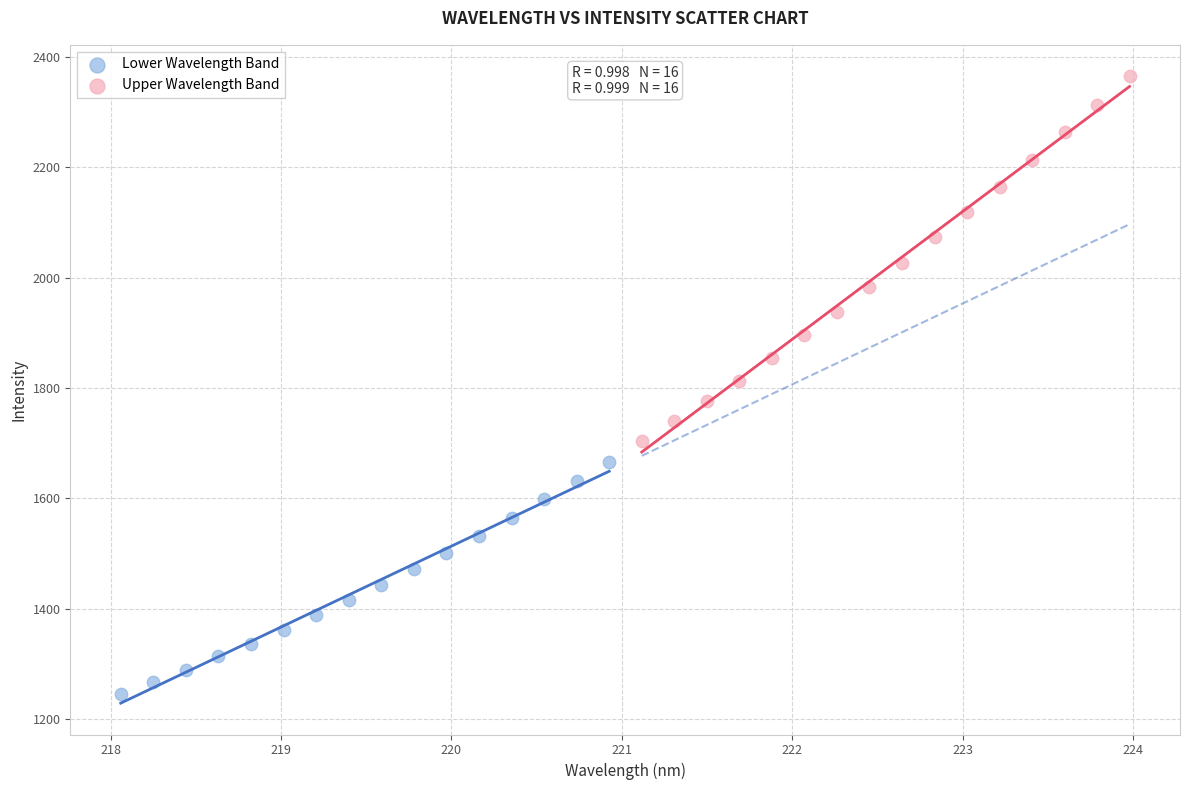

What are all the series names shown in the legend?

Lower Wavelength Band, Upper Wavelength Band